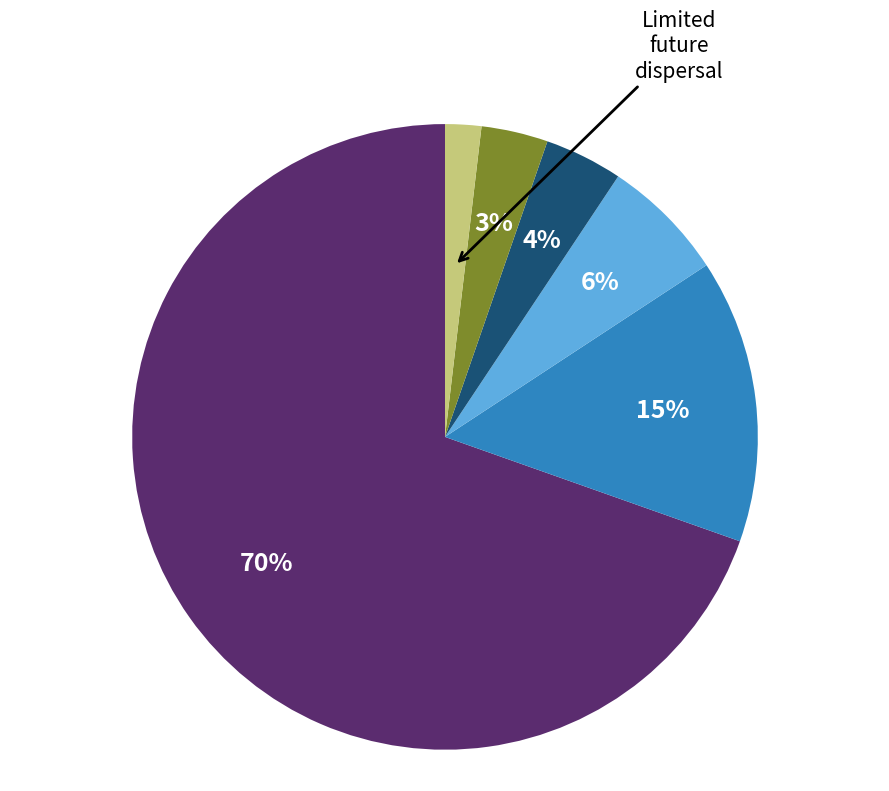

Does any single category account for the majority?

Yes